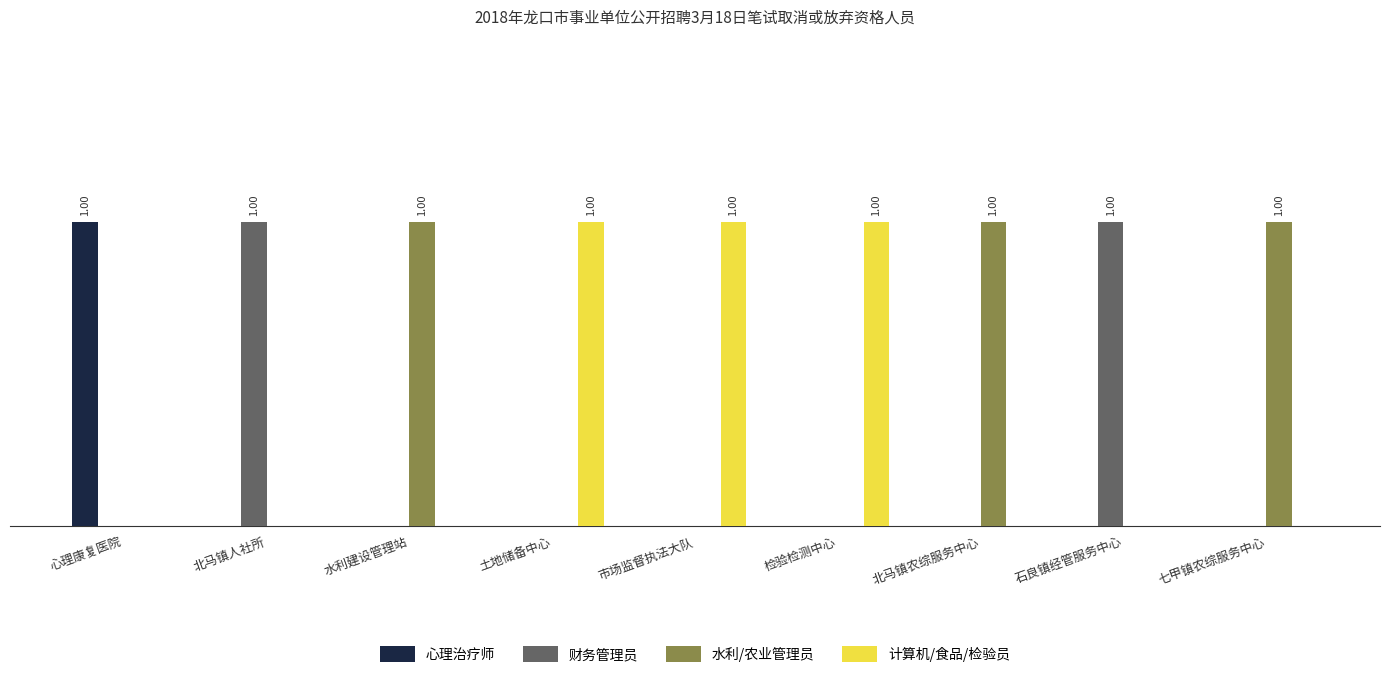

Are the bars grouped side by side (vs. stacked)?

Yes